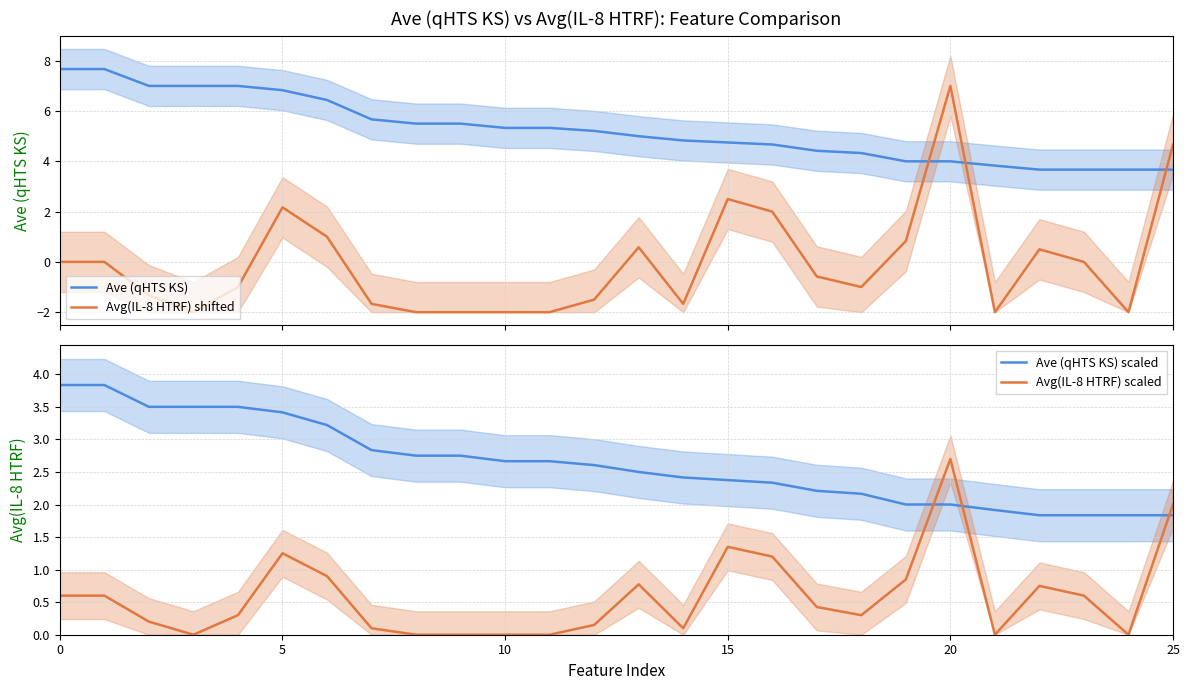

What is the total value across all series at 6?

11.6